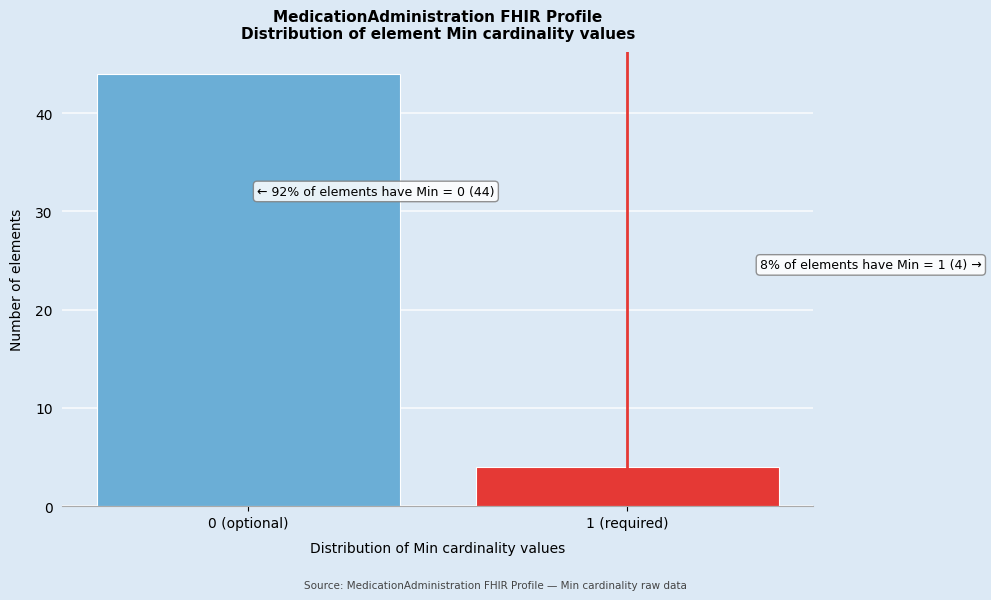

Reading left to right, what are all the values shown in this chart?

0 (optional)=44	1 (required)=4